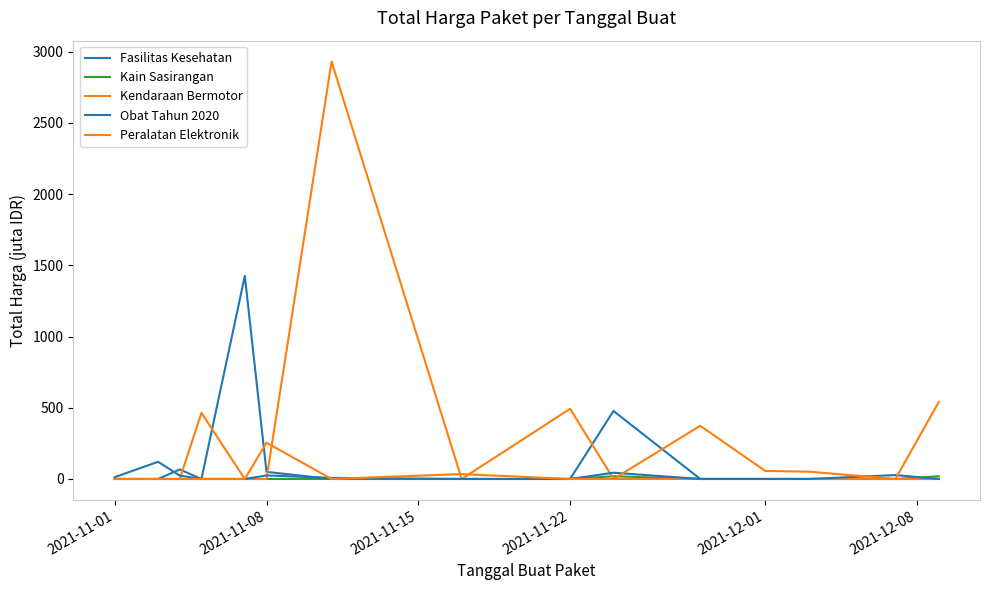

Does the chart display data point markers on the line(s)?

No